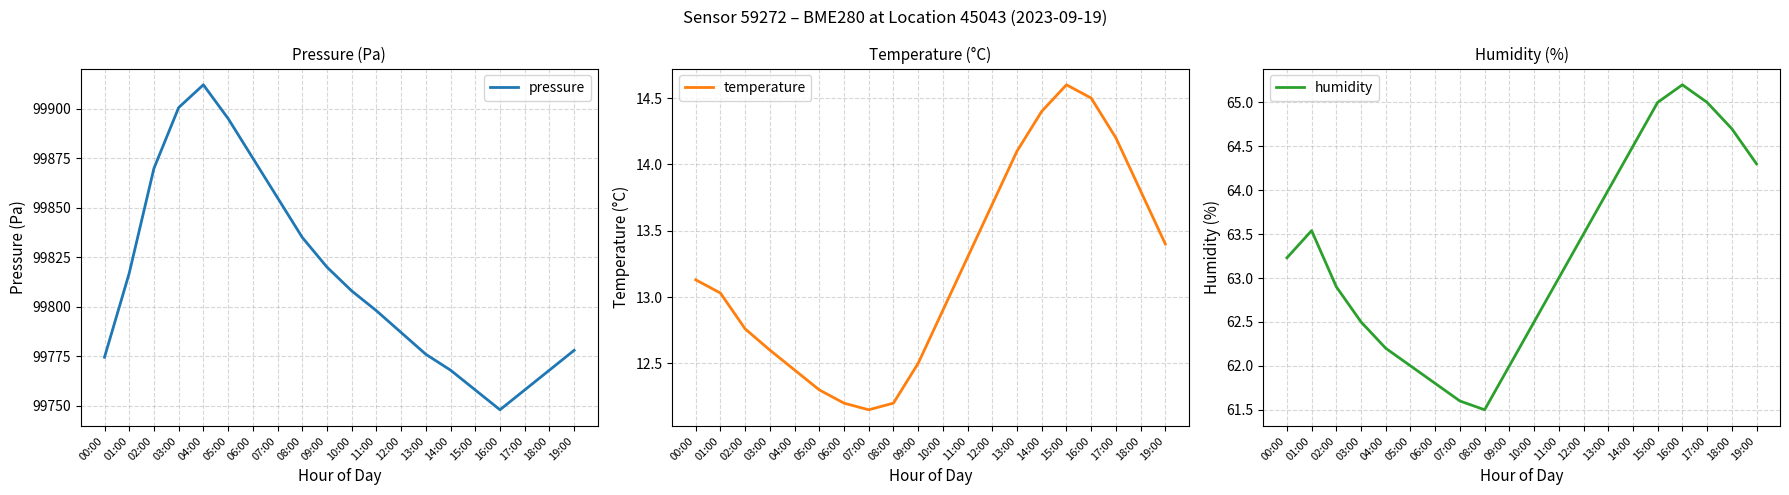

The value of pressure at 07:00 is 171115.1. True or false?

False